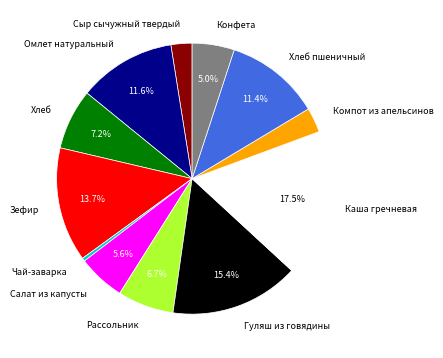

Between Хлеб пшеничный and Рассольник, which is larger?

Хлеб пшеничный